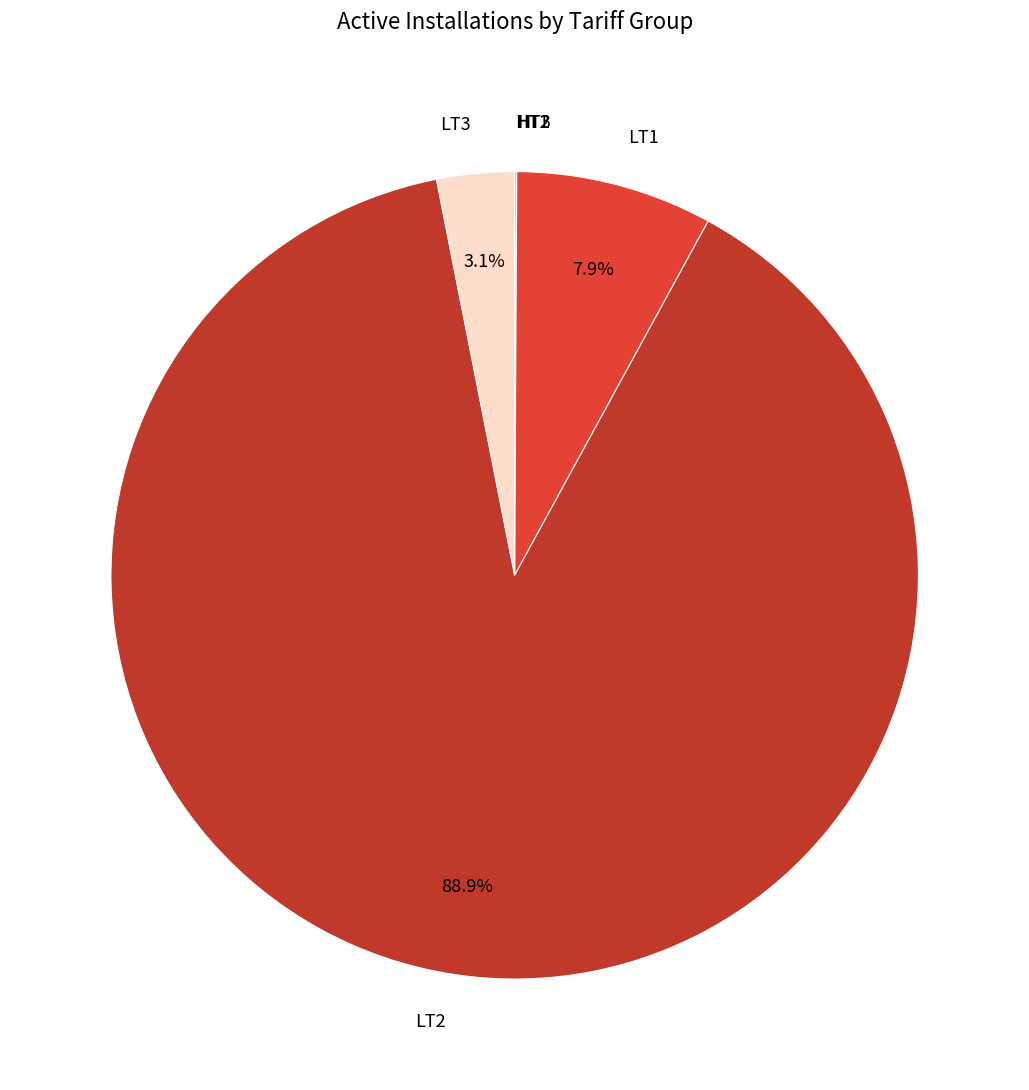

What is the largest slice in the pie chart?

LT2